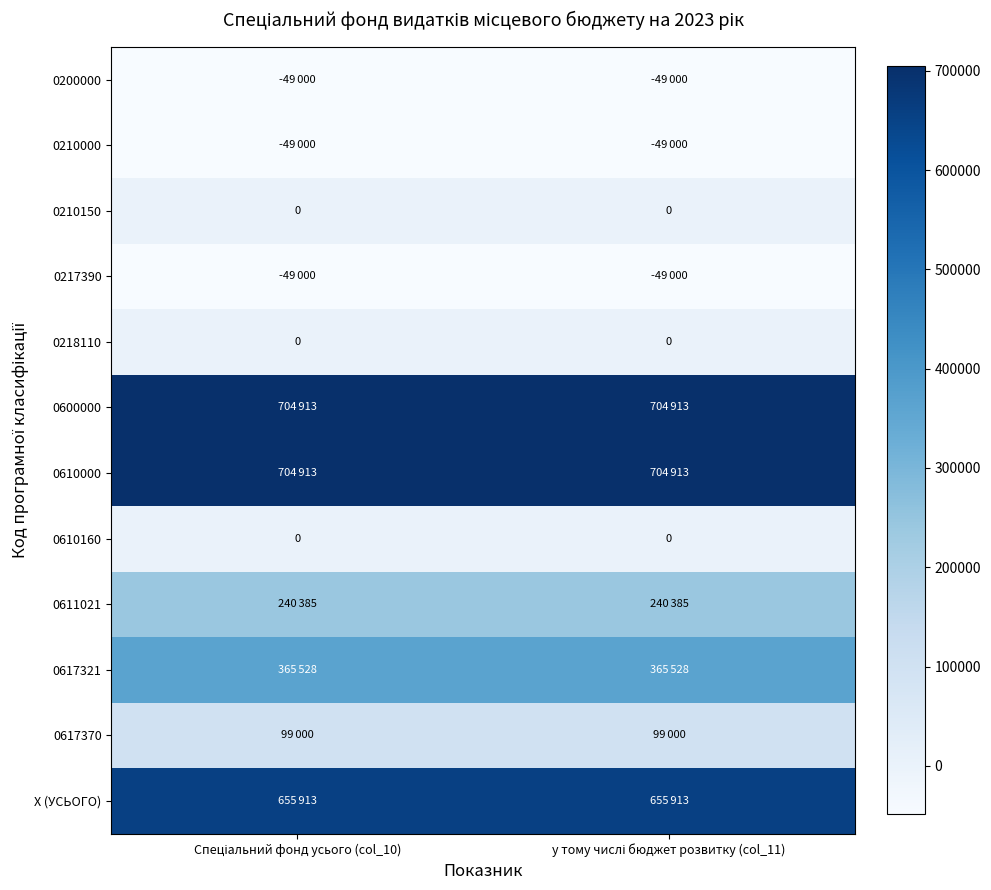

At which category is the sum across all series the highest?

Спеціальний фонд усього (col_10)